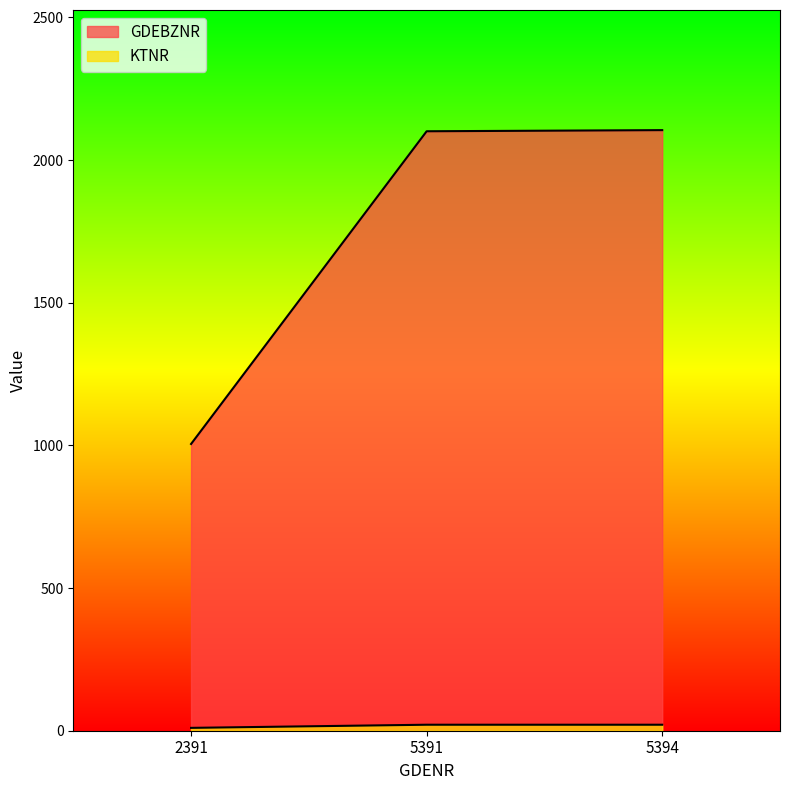

How many data points in GDEBZNR are less than 2101?

1